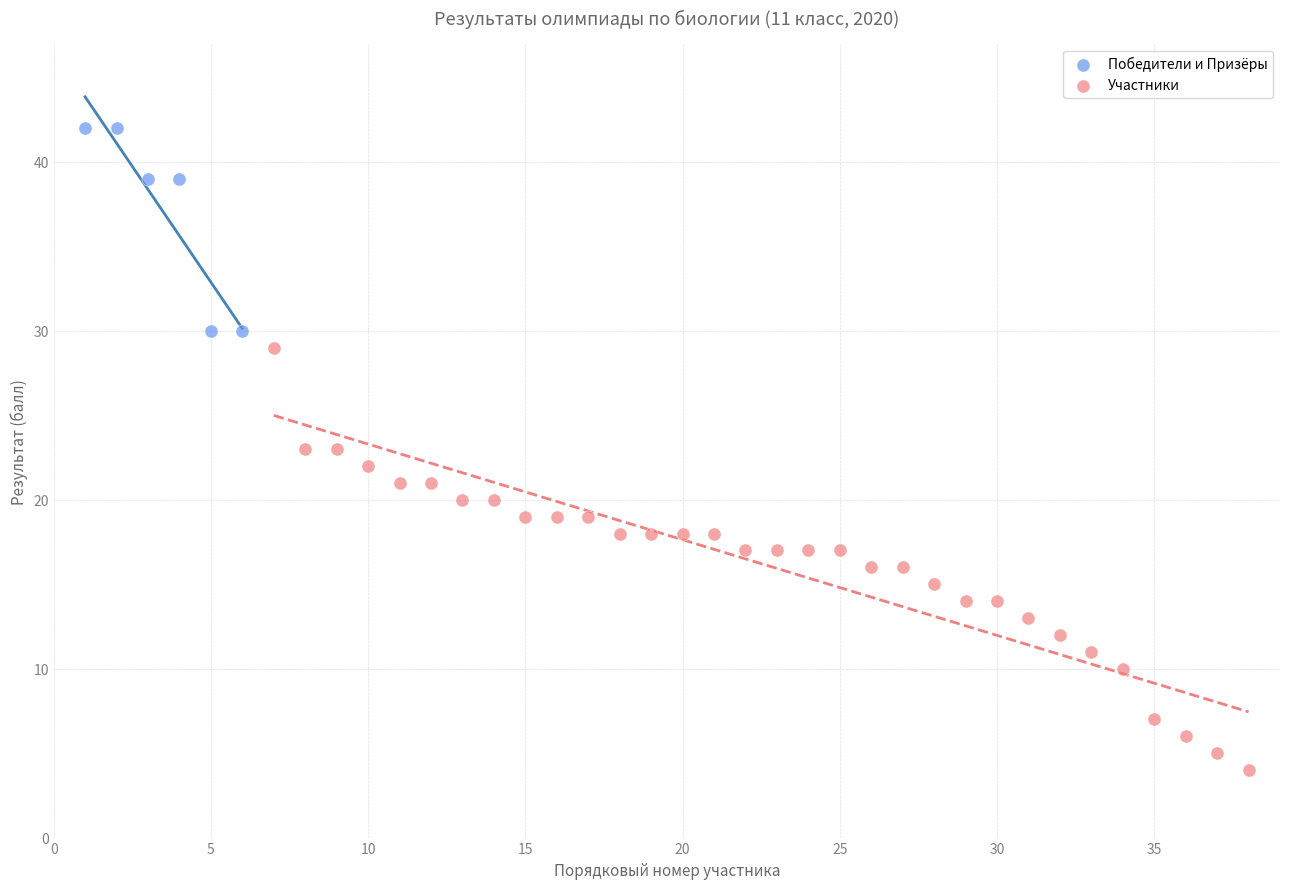

Which series contains the lowest Y value?

Участники